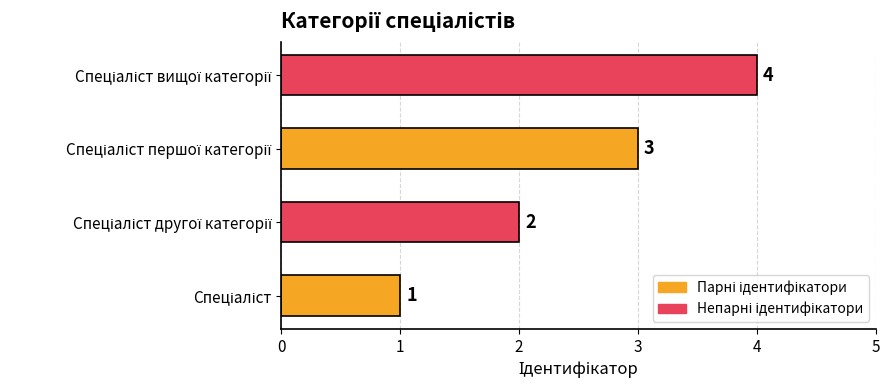

What is the maximum value shown in the chart?

4